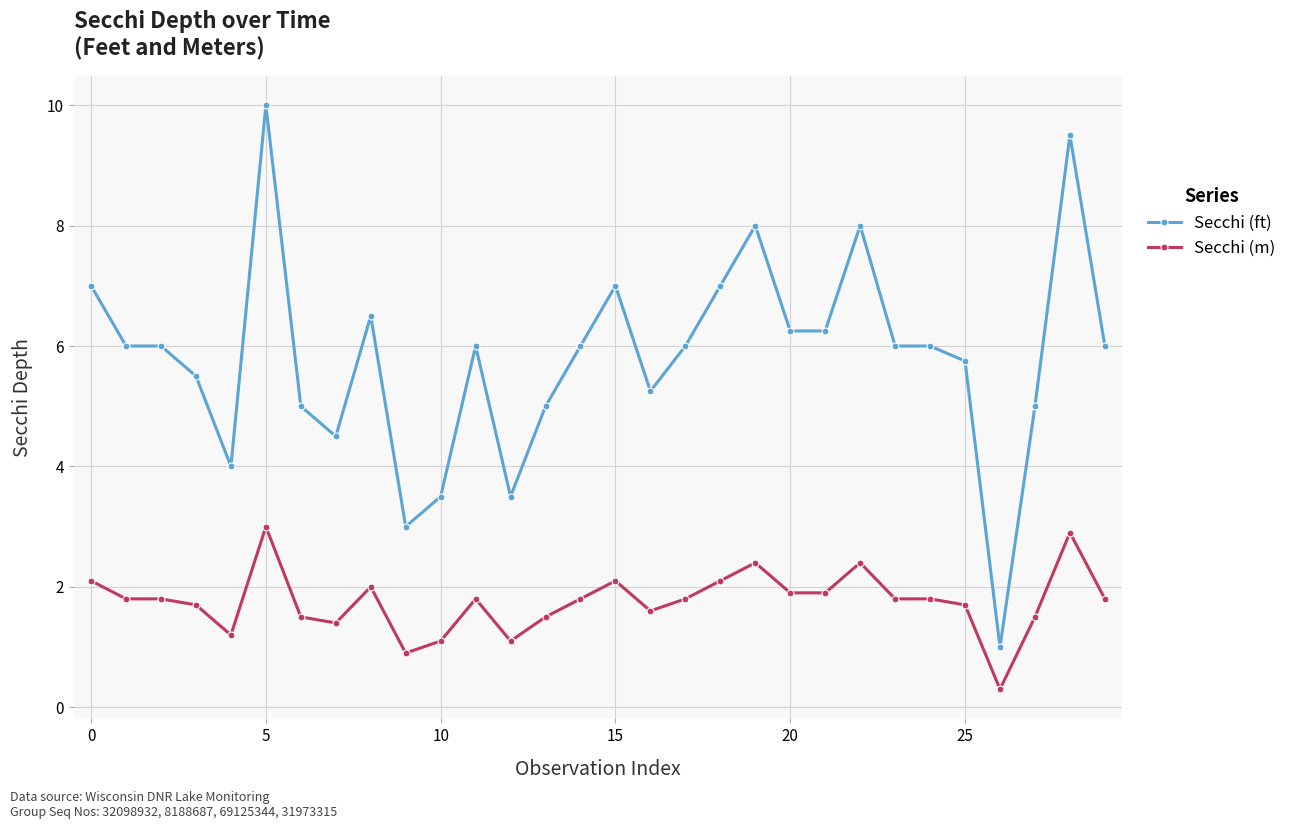

Which series has the largest total across all categories?

Secchi (ft)